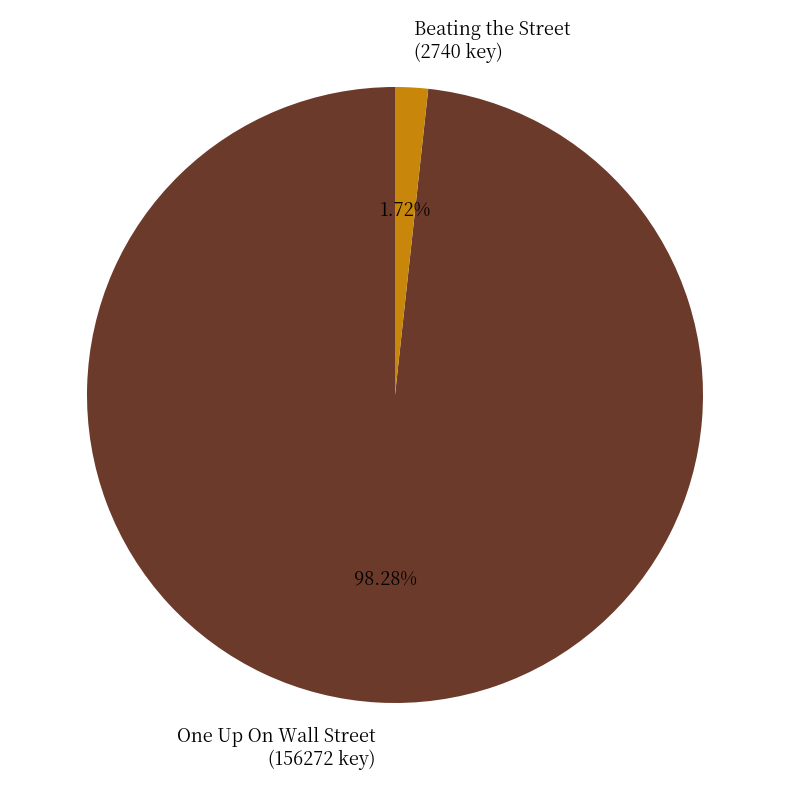

Which category has the biggest portion of the pie?

One Up On Wall Street (156272 key)